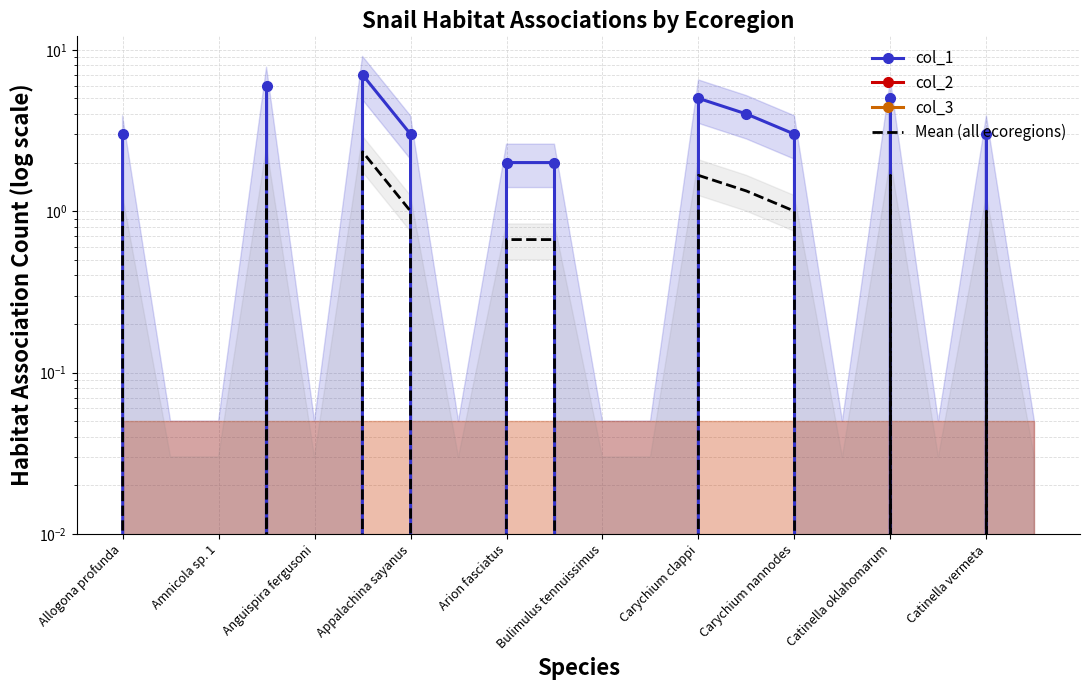

True or false: col_2 and col_3 cross at least once.

False